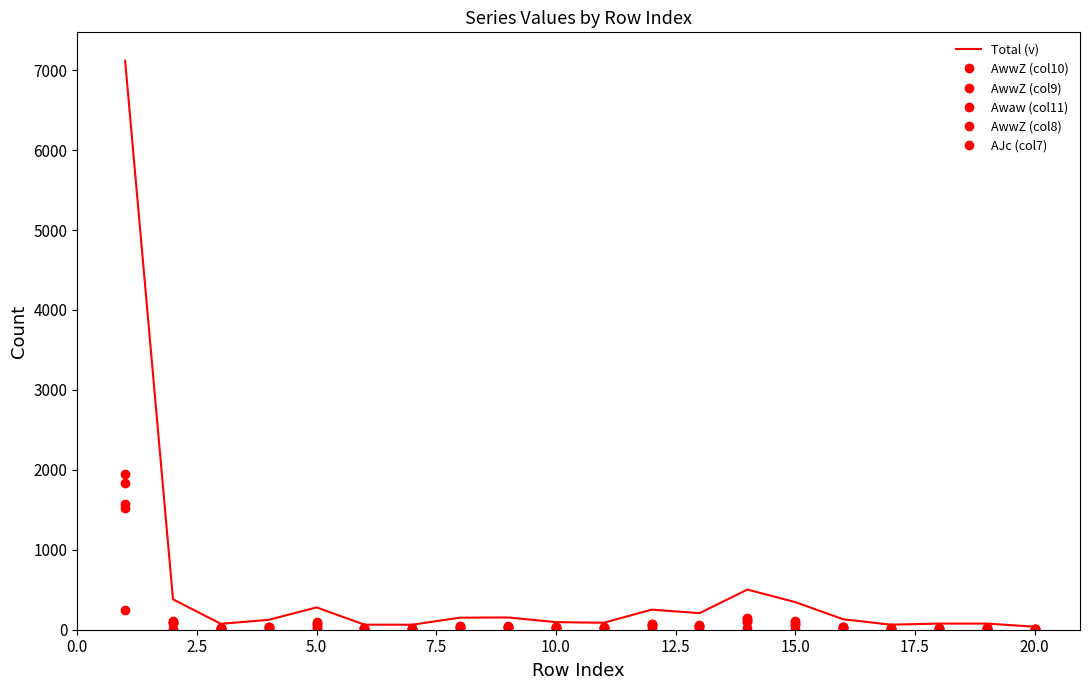

How many interior local peaks does the AwwZ (col8) series have?

6